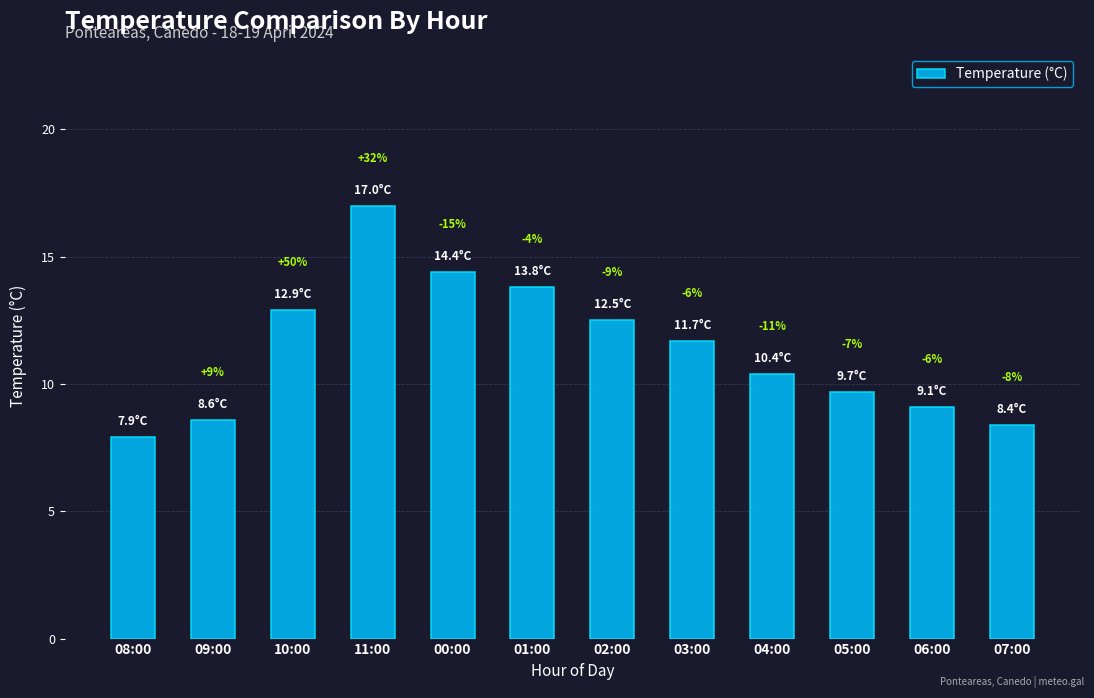

What is the label of the 8th bar from the right?

00:00